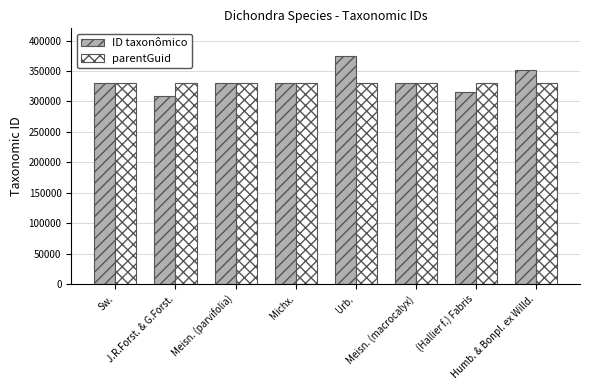

What is the smallest value displayed?

308348